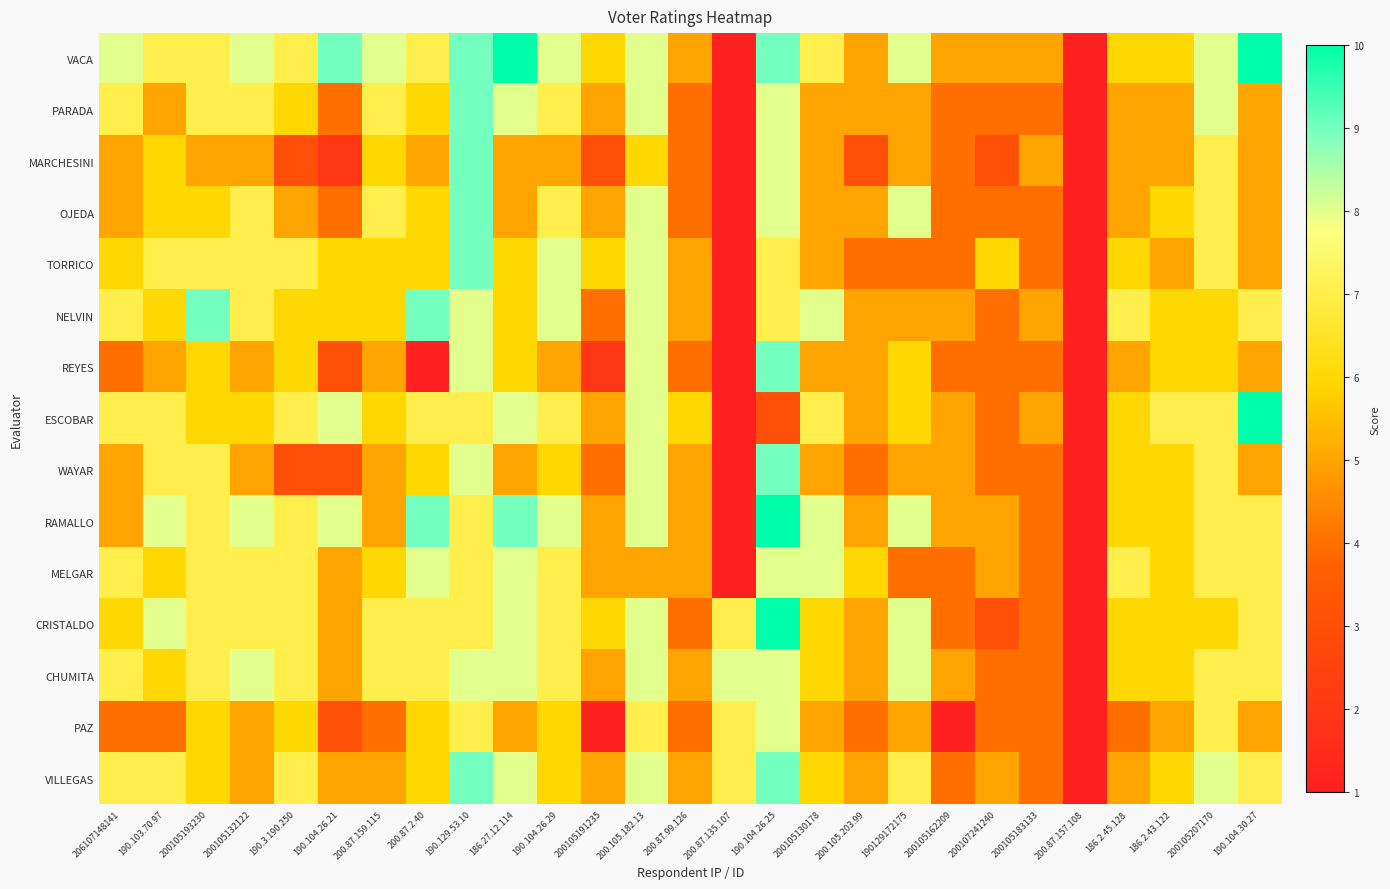

Reading left to right, list all the values displayed in this chart.

VACA: 206107148141=8	190.103.70.97=7	200105193230=7	200105132122=8	190.3.190.250=7	190.104.26.21=9	200.87.159.115=8	200.87.2.40=7	190.129.53.10=9	186.27.12.114=10	190.104.26.29=8	200105191235=6	200.105.182.13=8	200.87.99.126=5	200.87.135.107=1	190.104.26.25=9	200105130178=7	200.105.203.99=5	190129172175=8	200105162209=5	200107241240=5	200105183133=5	200.87.157.108=1	186.2.45.128=6	186.2.43.122=6	200105207170=8	190.104.30.27=10
PARADA: 206107148141=7	190.103.70.97=5	200105193230=7	200105132122=7	190.3.190.250=6	190.104.26.21=4	200.87.159.115=7	200.87.2.40=6	190.129.53.10=9	186.27.12.114=8	190.104.26.29=7	200105191235=5	200.105.182.13=8	200.87.99.126=4	200.87.135.107=1	190.104.26.25=8	200105130178=5	200.105.203.99=5	190129172175=5	200105162209=4	200107241240=4	200105183133=4	200.87.157.108=1	186.2.45.128=5	186.2.43.122=5	200105207170=8	190.104.30.27=5
MARCHESINI: 206107148141=5	190.103.70.97=6	200105193230=5	200105132122=5	190.3.190.250=3	190.104.26.21=2	200.87.159.115=6	200.87.2.40=5	190.129.53.10=9	186.27.12.114=5	190.104.26.29=5	200105191235=3	200.105.182.13=6	200.87.99.126=4	200.87.135.107=1	190.104.26.25=8	200105130178=5	200.105.203.99=3	190129172175=5	200105162209=4	200107241240=3	200105183133=5	200.87.157.108=1	186.2.45.128=5	186.2.43.122=5	200105207170=7	190.104.30.27=5
OJEDA: 206107148141=5	190.103.70.97=6	200105193230=6	200105132122=7	190.3.190.250=5	190.104.26.21=4	200.87.159.115=7	200.87.2.40=6	190.129.53.10=9	186.27.12.114=5	190.104.26.29=7	200105191235=5	200.105.182.13=8	200.87.99.126=4	200.87.135.107=1	190.104.26.25=8	200105130178=5	200.105.203.99=5	190129172175=8	200105162209=4	200107241240=4	200105183133=4	200.87.157.108=1	186.2.45.128=5	186.2.43.122=6	200105207170=7	190.104.30.27=5
TORRICO: 206107148141=6	190.103.70.97=7	200105193230=7	200105132122=7	190.3.190.250=7	190.104.26.21=6	200.87.159.115=6	200.87.2.40=6	190.129.53.10=9	186.27.12.114=6	190.104.26.29=8	200105191235=6	200.105.182.13=8	200.87.99.126=5	200.87.135.107=1	190.104.26.25=7	200105130178=5	200.105.203.99=4	190129172175=4	200105162209=4	200107241240=6	200105183133=4	200.87.157.108=1	186.2.45.128=6	186.2.43.122=5	200105207170=7	190.104.30.27=5
NELVIN: 206107148141=7	190.103.70.97=6	200105193230=9	200105132122=7	190.3.190.250=6	190.104.26.21=6	200.87.159.115=6	200.87.2.40=9	190.129.53.10=8	186.27.12.114=6	190.104.26.29=8	200105191235=4	200.105.182.13=8	200.87.99.126=5	200.87.135.107=1	190.104.26.25=7	200105130178=8	200.105.203.99=5	190129172175=5	200105162209=5	200107241240=4	200105183133=5	200.87.157.108=1	186.2.45.128=7	186.2.43.122=6	200105207170=6	190.104.30.27=7
REYES: 206107148141=4	190.103.70.97=5	200105193230=6	200105132122=5	190.3.190.250=6	190.104.26.21=3	200.87.159.115=5	200.87.2.40=1	190.129.53.10=8	186.27.12.114=6	190.104.26.29=5	200105191235=2	200.105.182.13=8	200.87.99.126=4	200.87.135.107=1	190.104.26.25=9	200105130178=5	200.105.203.99=5	190129172175=6	200105162209=4	200107241240=4	200105183133=4	200.87.157.108=1	186.2.45.128=5	186.2.43.122=6	200105207170=6	190.104.30.27=5
ESCOBAR: 206107148141=7	190.103.70.97=7	200105193230=6	200105132122=6	190.3.190.250=7	190.104.26.21=8	200.87.159.115=6	200.87.2.40=7	190.129.53.10=7	186.27.12.114=8	190.104.26.29=7	200105191235=5	200.105.182.13=8	200.87.99.126=6	200.87.135.107=1	190.104.26.25=3	200105130178=7	200.105.203.99=5	190129172175=6	200105162209=5	200107241240=4	200105183133=5	200.87.157.108=1	186.2.45.128=6	186.2.43.122=7	200105207170=7	190.104.30.27=10
WAYAR: 206107148141=5	190.103.70.97=7	200105193230=7	200105132122=5	190.3.190.250=3	190.104.26.21=3	200.87.159.115=5	200.87.2.40=6	190.129.53.10=8	186.27.12.114=5	190.104.26.29=6	200105191235=4	200.105.182.13=8	200.87.99.126=5	200.87.135.107=1	190.104.26.25=9	200105130178=5	200.105.203.99=4	190129172175=5	200105162209=5	200107241240=4	200105183133=4	200.87.157.108=1	186.2.45.128=6	186.2.43.122=6	200105207170=7	190.104.30.27=5
RAMALLO: 206107148141=5	190.103.70.97=8	200105193230=7	200105132122=8	190.3.190.250=7	190.104.26.21=8	200.87.159.115=5	200.87.2.40=9	190.129.53.10=7	186.27.12.114=9	190.104.26.29=8	200105191235=5	200.105.182.13=8	200.87.99.126=5	200.87.135.107=1	190.104.26.25=10	200105130178=8	200.105.203.99=5	190129172175=8	200105162209=5	200107241240=5	200105183133=4	200.87.157.108=1	186.2.45.128=6	186.2.43.122=6	200105207170=7	190.104.30.27=7
MELGAR: 206107148141=7	190.103.70.97=6	200105193230=7	200105132122=7	190.3.190.250=7	190.104.26.21=5	200.87.159.115=6	200.87.2.40=8	190.129.53.10=7	186.27.12.114=8	190.104.26.29=7	200105191235=5	200.105.182.13=5	200.87.99.126=5	200.87.135.107=1	190.104.26.25=8	200105130178=8	200.105.203.99=6	190129172175=4	200105162209=4	200107241240=5	200105183133=4	200.87.157.108=1	186.2.45.128=7	186.2.43.122=6	200105207170=7	190.104.30.27=7
CRISTALDO: 206107148141=6	190.103.70.97=8	200105193230=7	200105132122=7	190.3.190.250=7	190.104.26.21=5	200.87.159.115=7	200.87.2.40=7	190.129.53.10=7	186.27.12.114=8	190.104.26.29=7	200105191235=6	200.105.182.13=8	200.87.99.126=4	200.87.135.107=7	190.104.26.25=10	200105130178=6	200.105.203.99=5	190129172175=8	200105162209=4	200107241240=3	200105183133=4	200.87.157.108=1	186.2.45.128=6	186.2.43.122=6	200105207170=6	190.104.30.27=7
CHUMITA: 206107148141=7	190.103.70.97=6	200105193230=7	200105132122=8	190.3.190.250=7	190.104.26.21=5	200.87.159.115=7	200.87.2.40=7	190.129.53.10=8	186.27.12.114=8	190.104.26.29=7	200105191235=5	200.105.182.13=8	200.87.99.126=5	200.87.135.107=8	190.104.26.25=8	200105130178=6	200.105.203.99=5	190129172175=8	200105162209=5	200107241240=4	200105183133=4	200.87.157.108=1	186.2.45.128=6	186.2.43.122=6	200105207170=7	190.104.30.27=7
PAZ: 206107148141=4	190.103.70.97=4	200105193230=6	200105132122=5	190.3.190.250=6	190.104.26.21=3	200.87.159.115=4	200.87.2.40=6	190.129.53.10=7	186.27.12.114=5	190.104.26.29=6	200105191235=1	200.105.182.13=7	200.87.99.126=4	200.87.135.107=7	190.104.26.25=8	200105130178=5	200.105.203.99=4	190129172175=5	200105162209=1	200107241240=4	200105183133=4	200.87.157.108=1	186.2.45.128=4	186.2.43.122=5	200105207170=7	190.104.30.27=5
VILLEGAS: 206107148141=7	190.103.70.97=7	200105193230=6	200105132122=5	190.3.190.250=7	190.104.26.21=5	200.87.159.115=5	200.87.2.40=6	190.129.53.10=9	186.27.12.114=8	190.104.26.29=6	200105191235=5	200.105.182.13=8	200.87.99.126=5	200.87.135.107=7	190.104.26.25=9	200105130178=6	200.105.203.99=5	190129172175=7	200105162209=4	200107241240=5	200105183133=4	200.87.157.108=1	186.2.45.128=5	186.2.43.122=6	200105207170=8	190.104.30.27=7